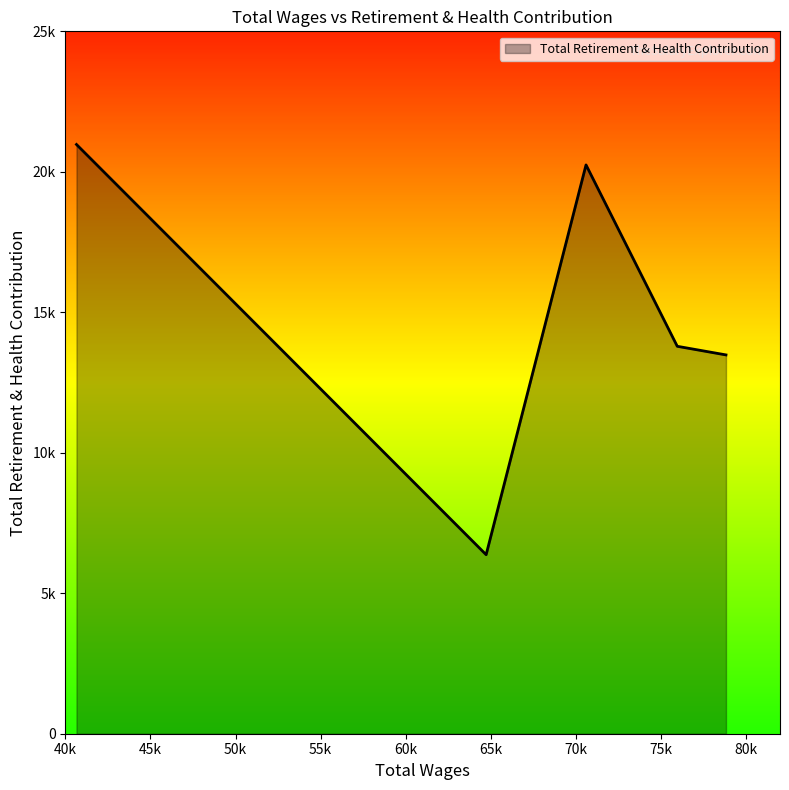

Is this an area chart (filled region under the line)?

Yes